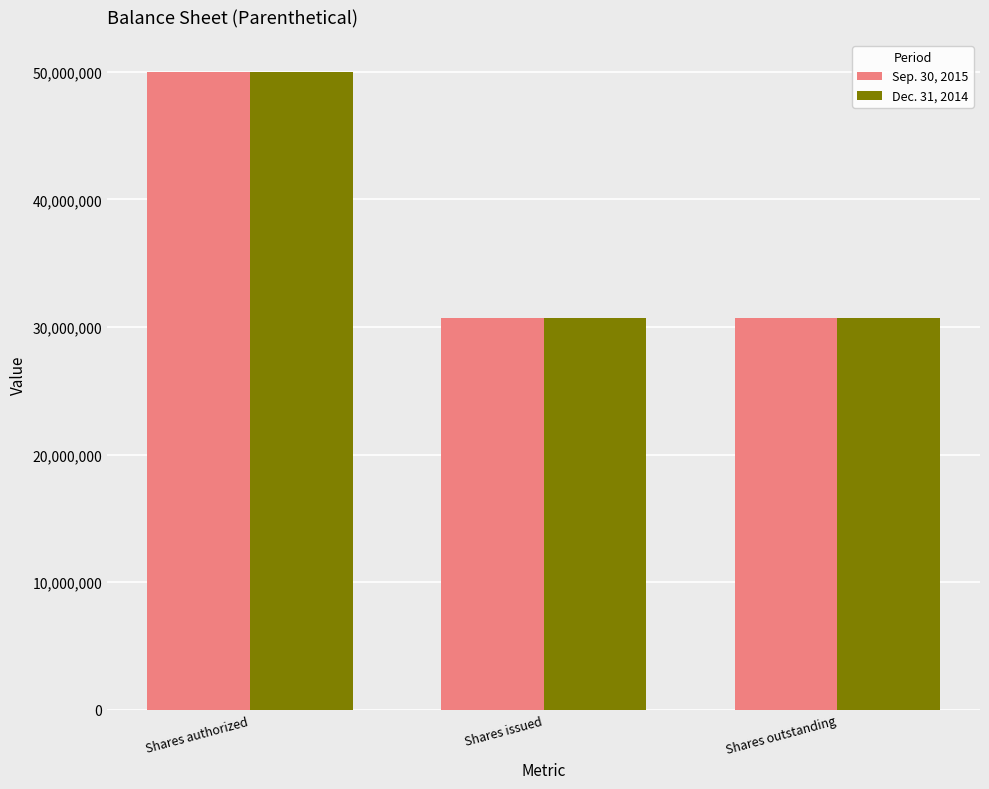

How many groups of bars are there?

3